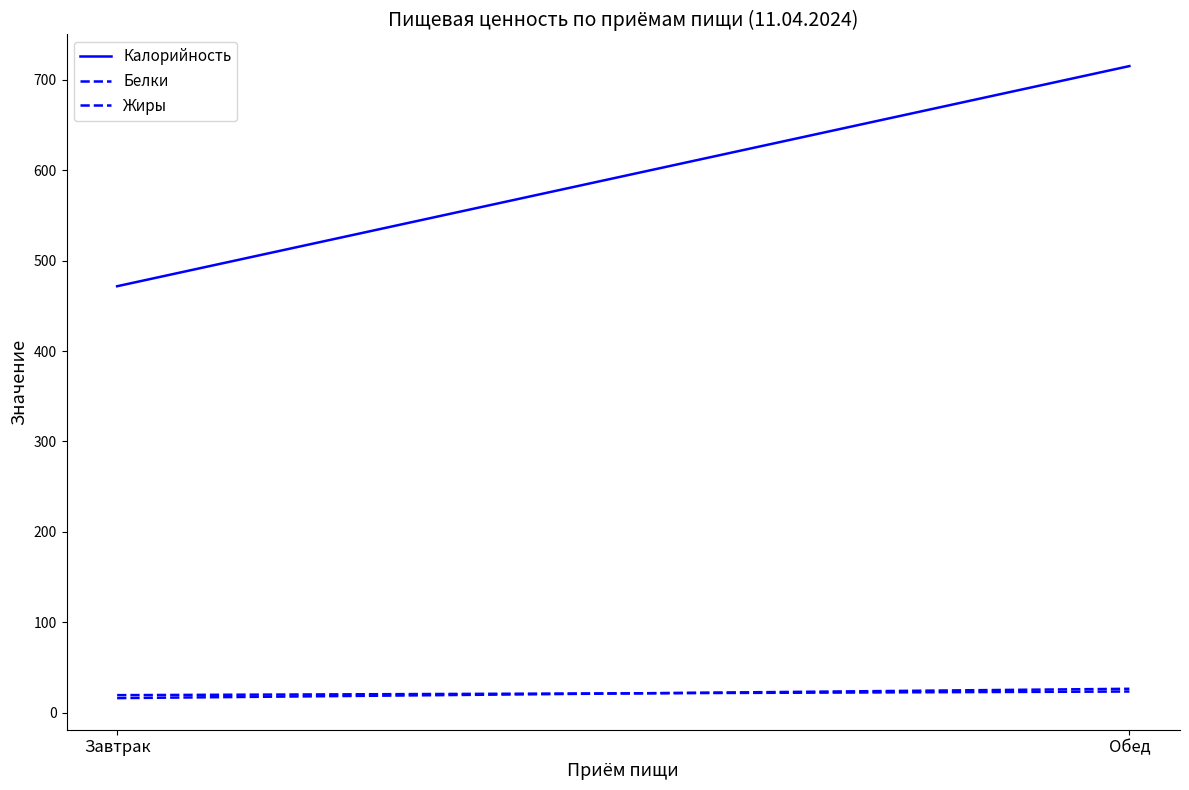

Which series has the widest spread of values?

Калорийность